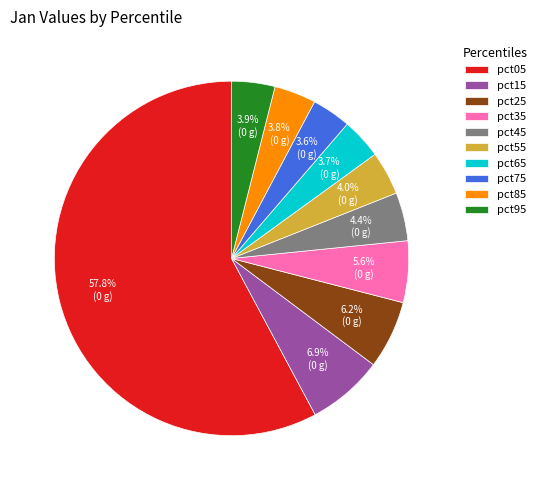

Which category has the biggest portion of the pie?

pct05